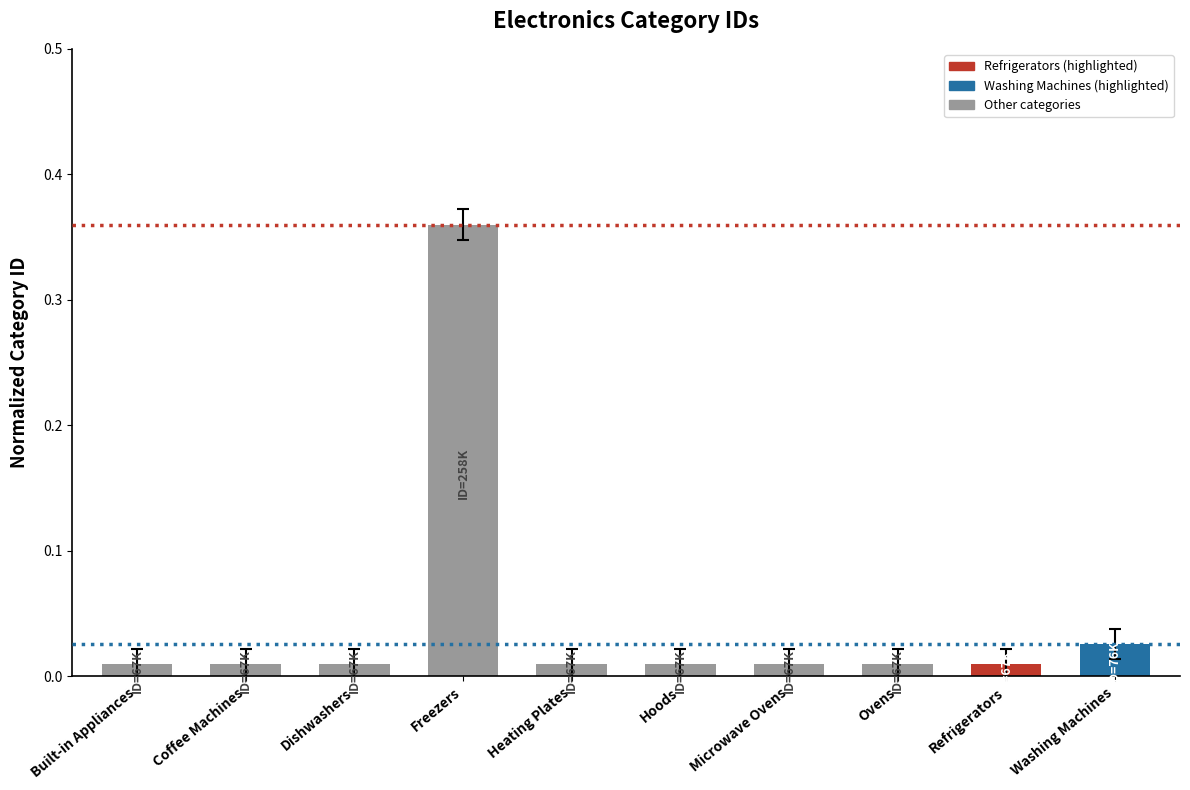

At which category does the chart reach its peak across all series?

Freezers